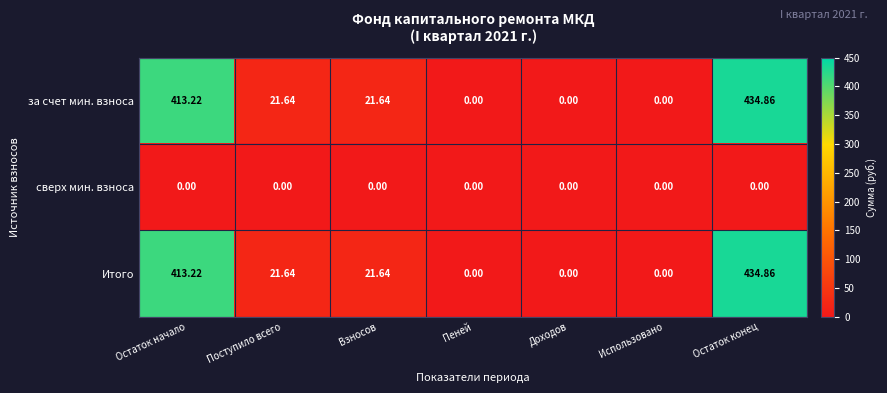

Is the value of Итого at Поступило всего greater than the value of за счет мин. взноса at Остаток конец?

No